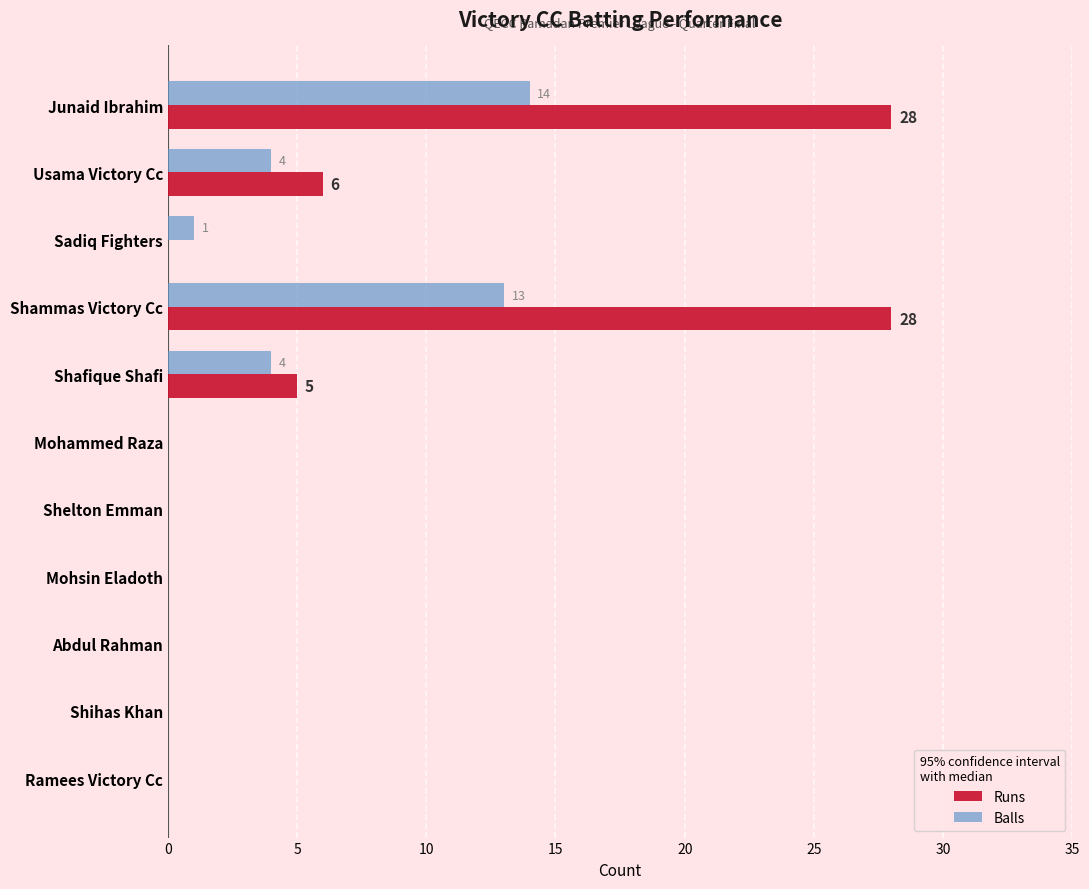

Which series has the largest range (max minus min)?

Runs